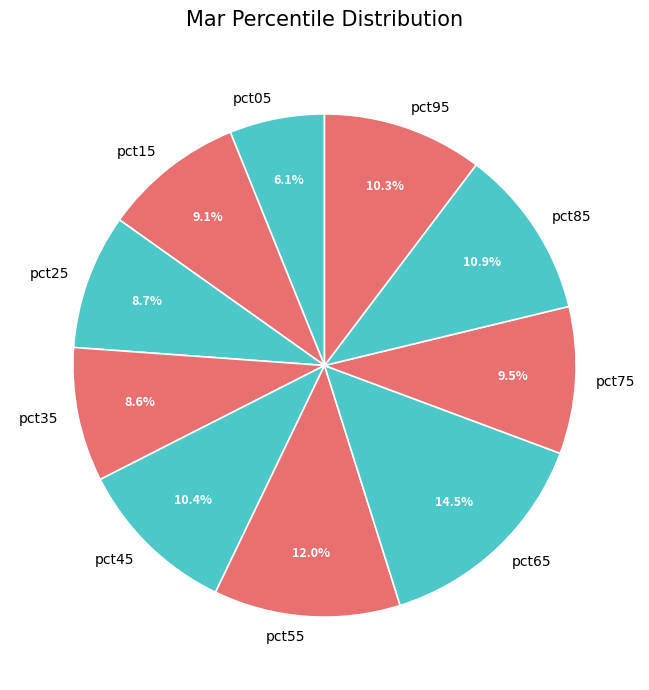

To the nearest percent, what is the combined percentage of pct45 and pct85?

21%